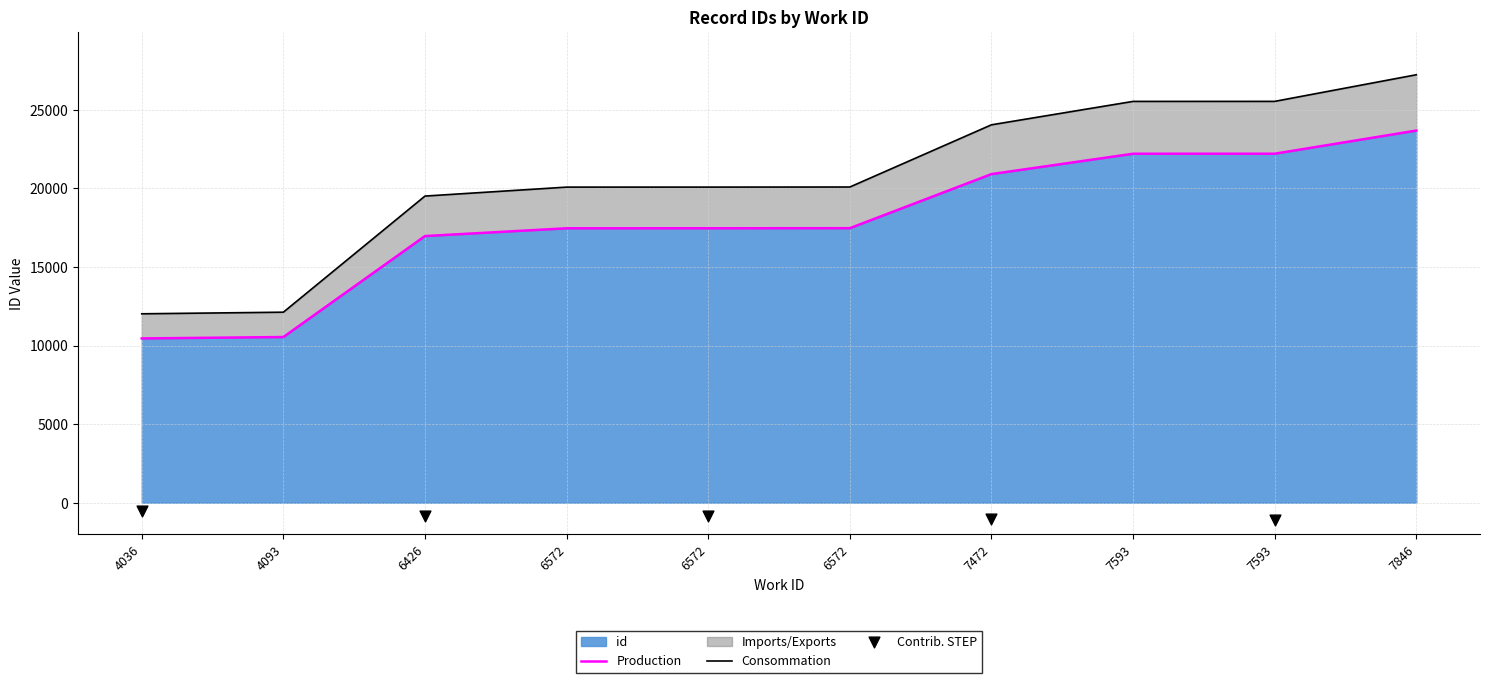

What is the change in value from 6572 to 7593?

+4744